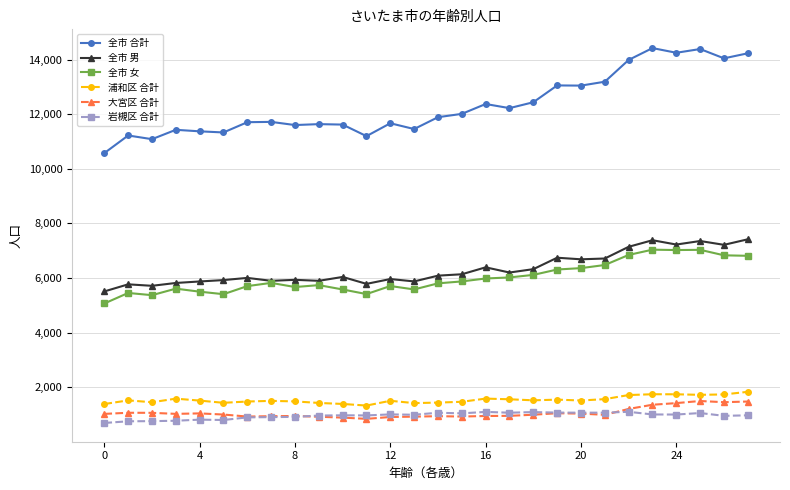

True or false: 全市 男 and 大宮区 合計 intersect in this chart.

False